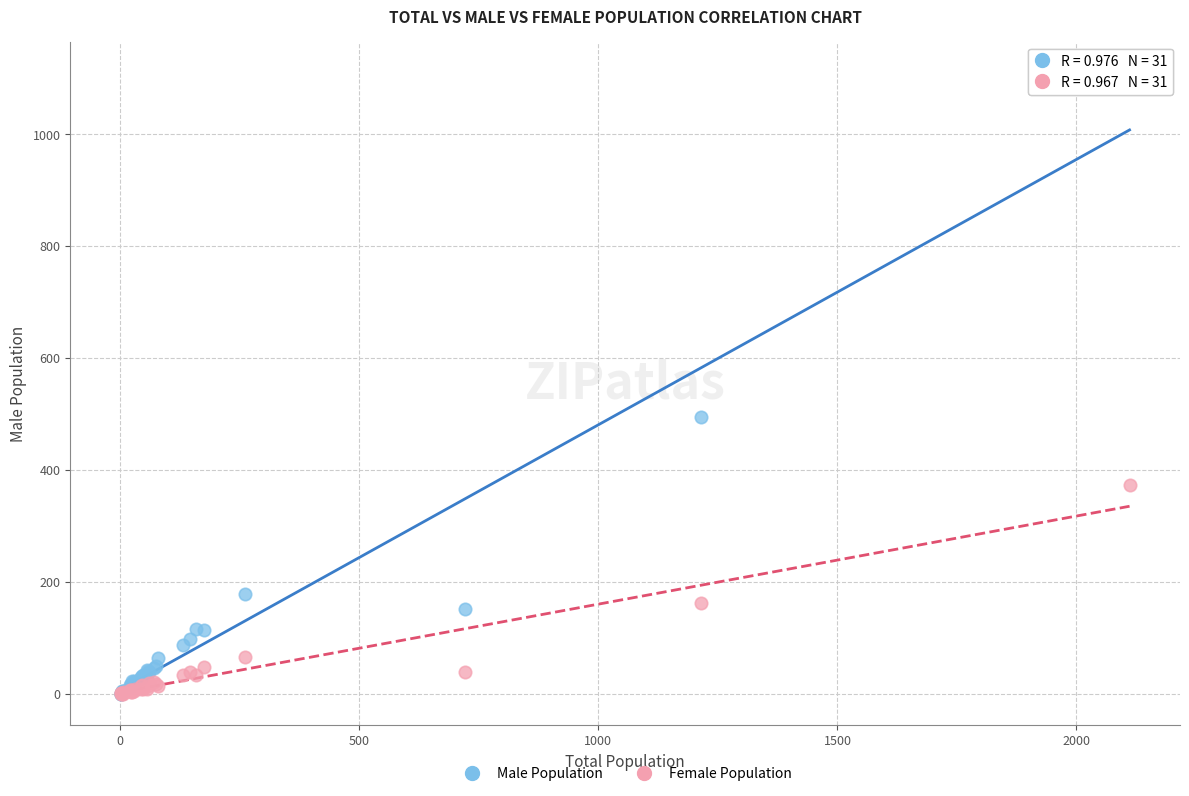

In the Male Population series, what Y value is closest to 554?

494